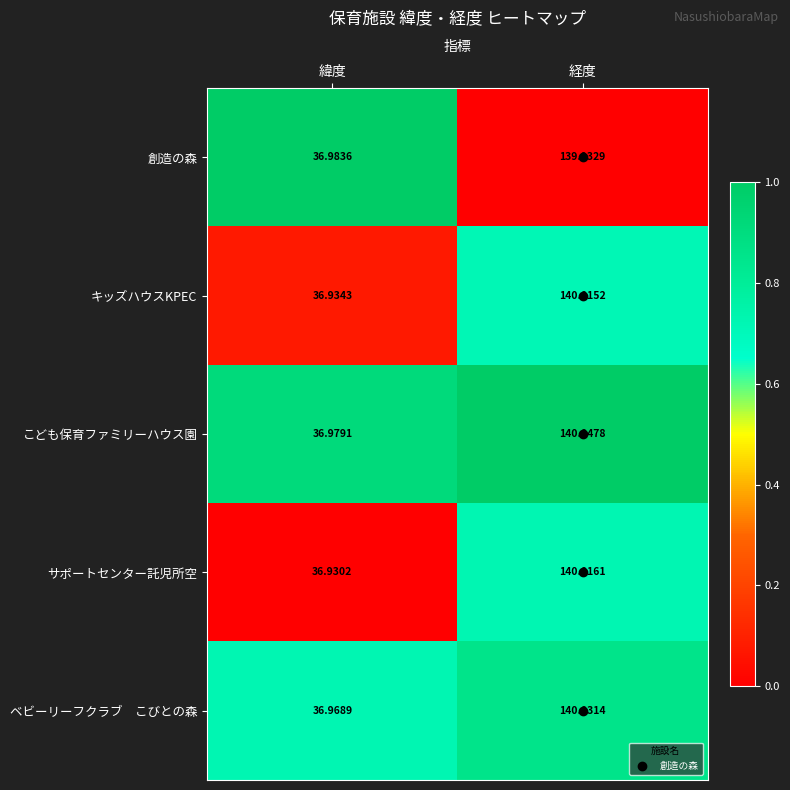

List the labels in order of キッズハウスKPEC value, smallest first.

緯度, 経度